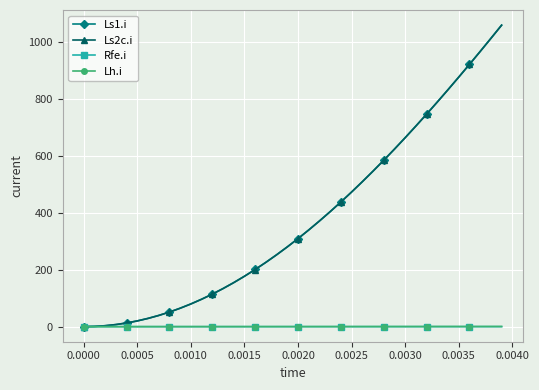

Which series has the largest range (max minus min)?

Ls1.i